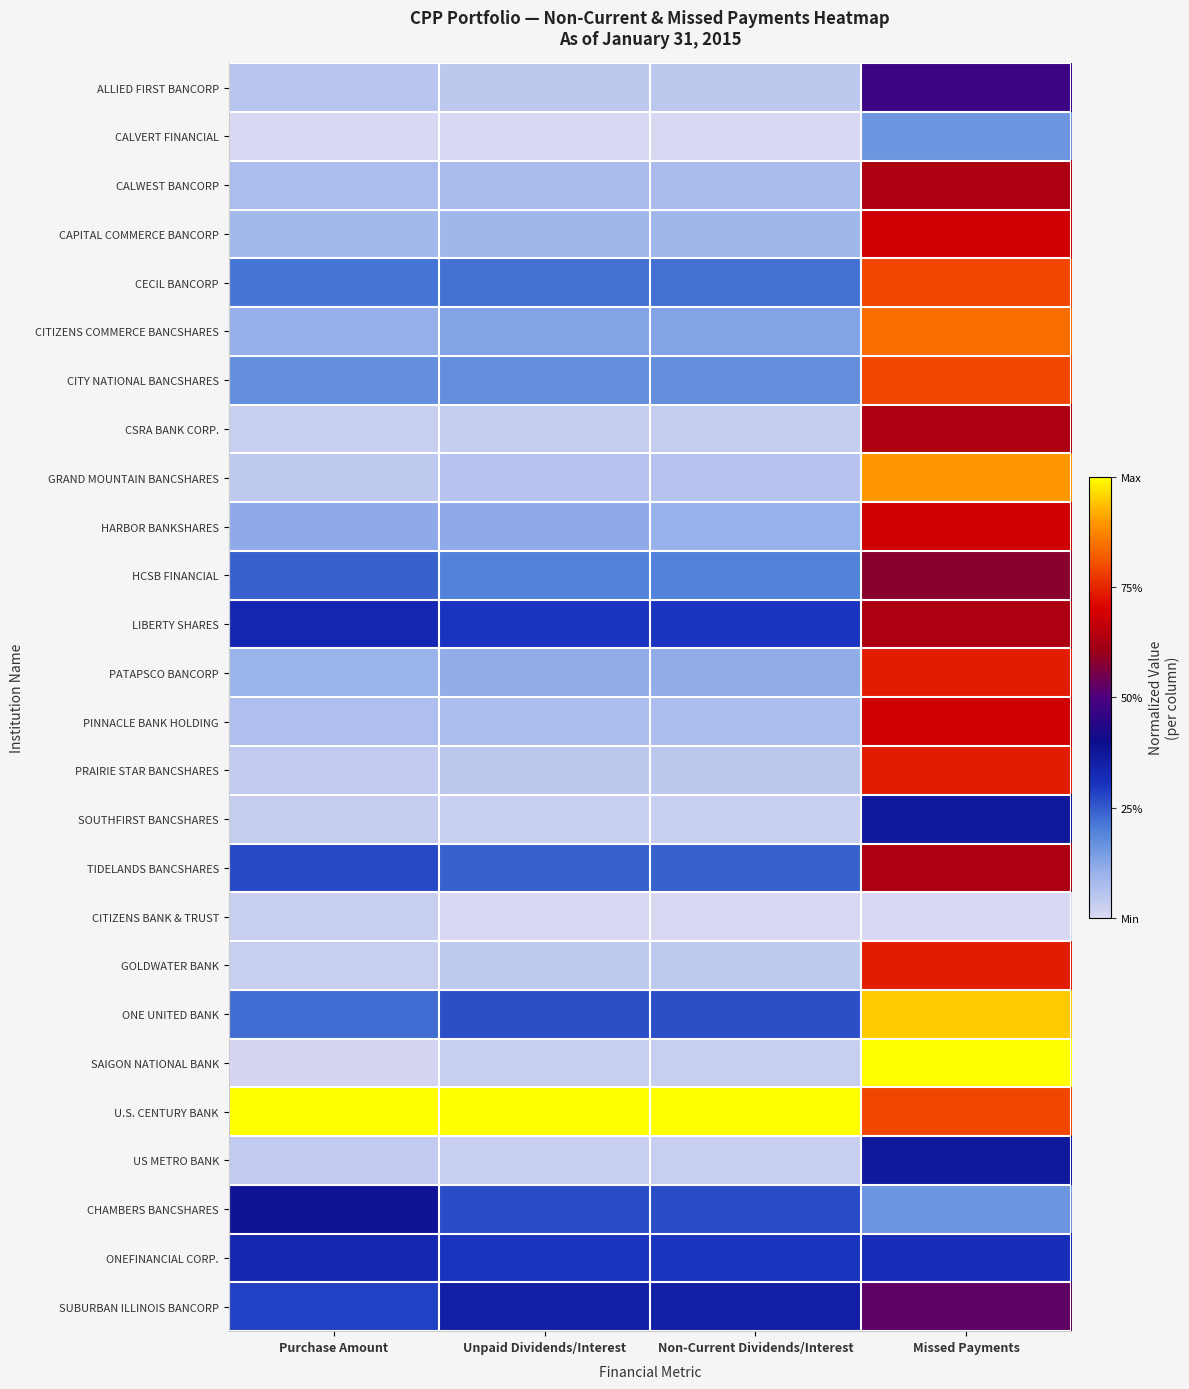

At which category is the sum across all series the highest?

Missed Payments